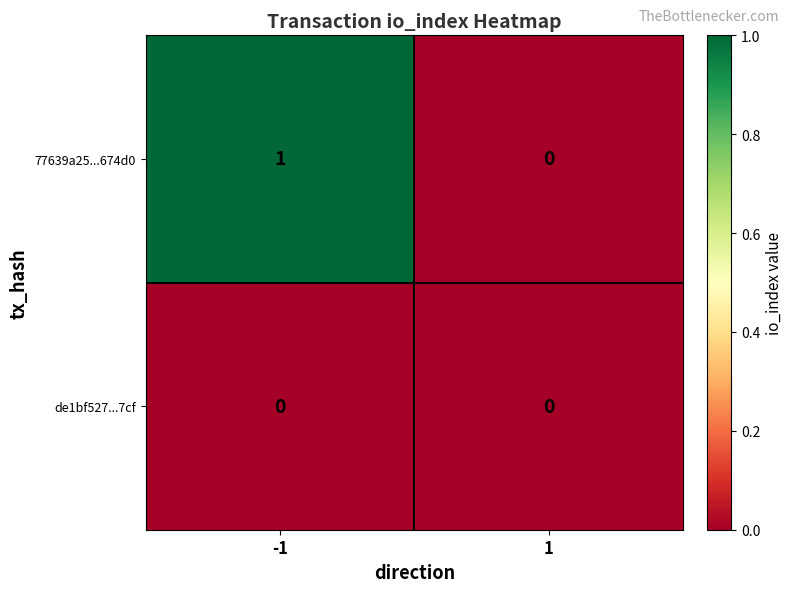

At -1, list the series in order from largest to smallest.

77639a25...674d0, de1bf527...7cf